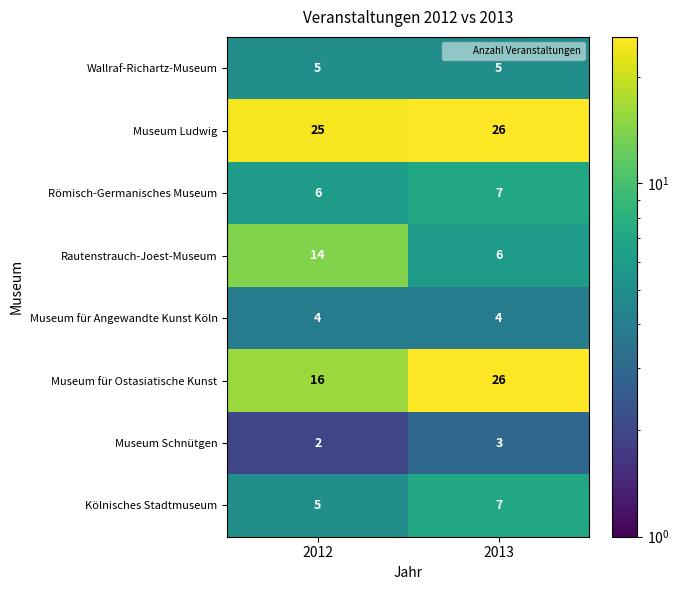

What is the average value of the Museum für Angewandte Kunst Köln series?

4